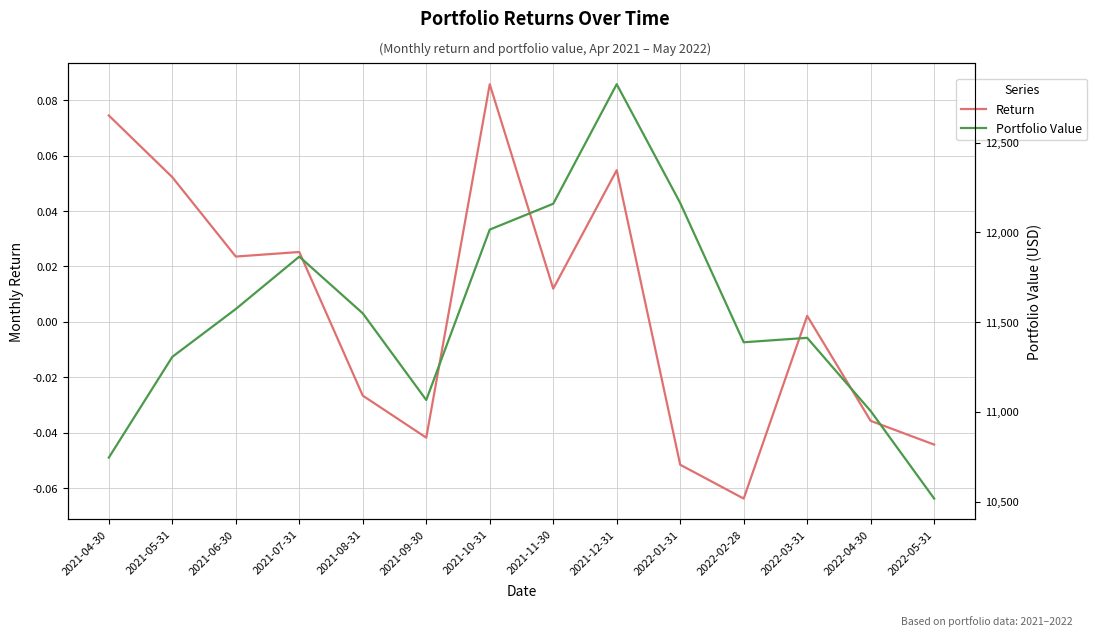

At which label does Return reach its peak?

2021-10-31